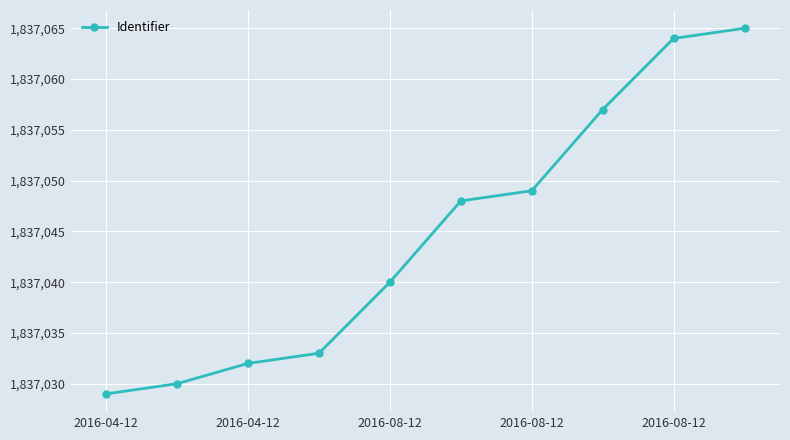

What is the greatest value displayed?

1837065